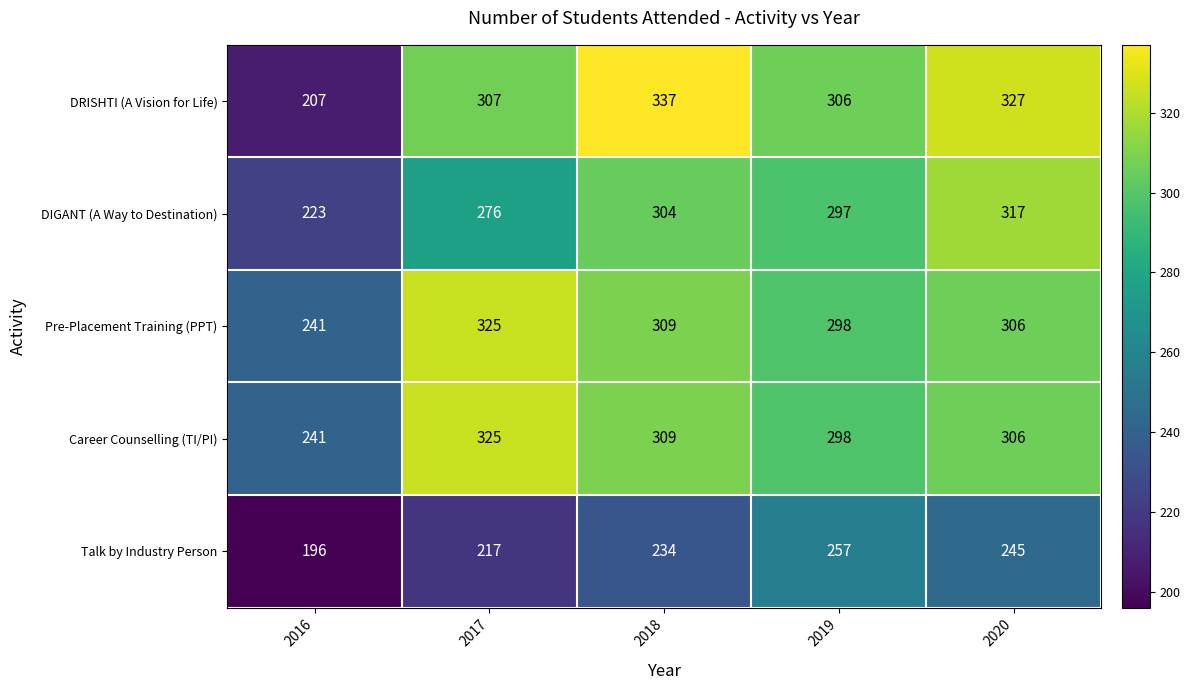

At which category does the chart reach its minimum across all series?

2016